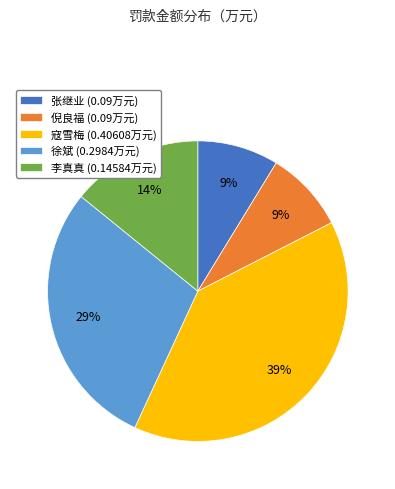

To the nearest percent, what portion does 徐斌 (0.2984万元) represent?

29%